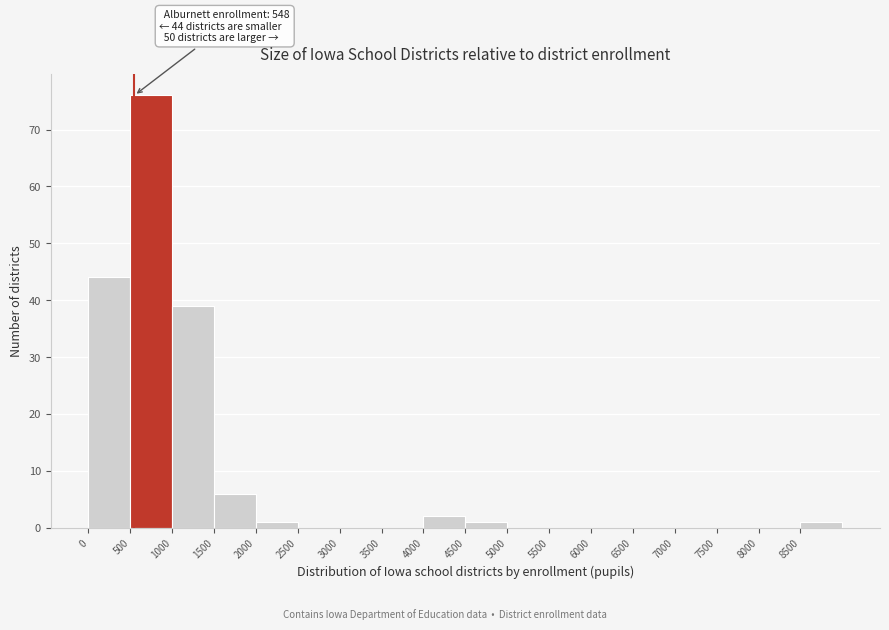

Over which range of the x-axis is the bar tallest?

500 to 1000